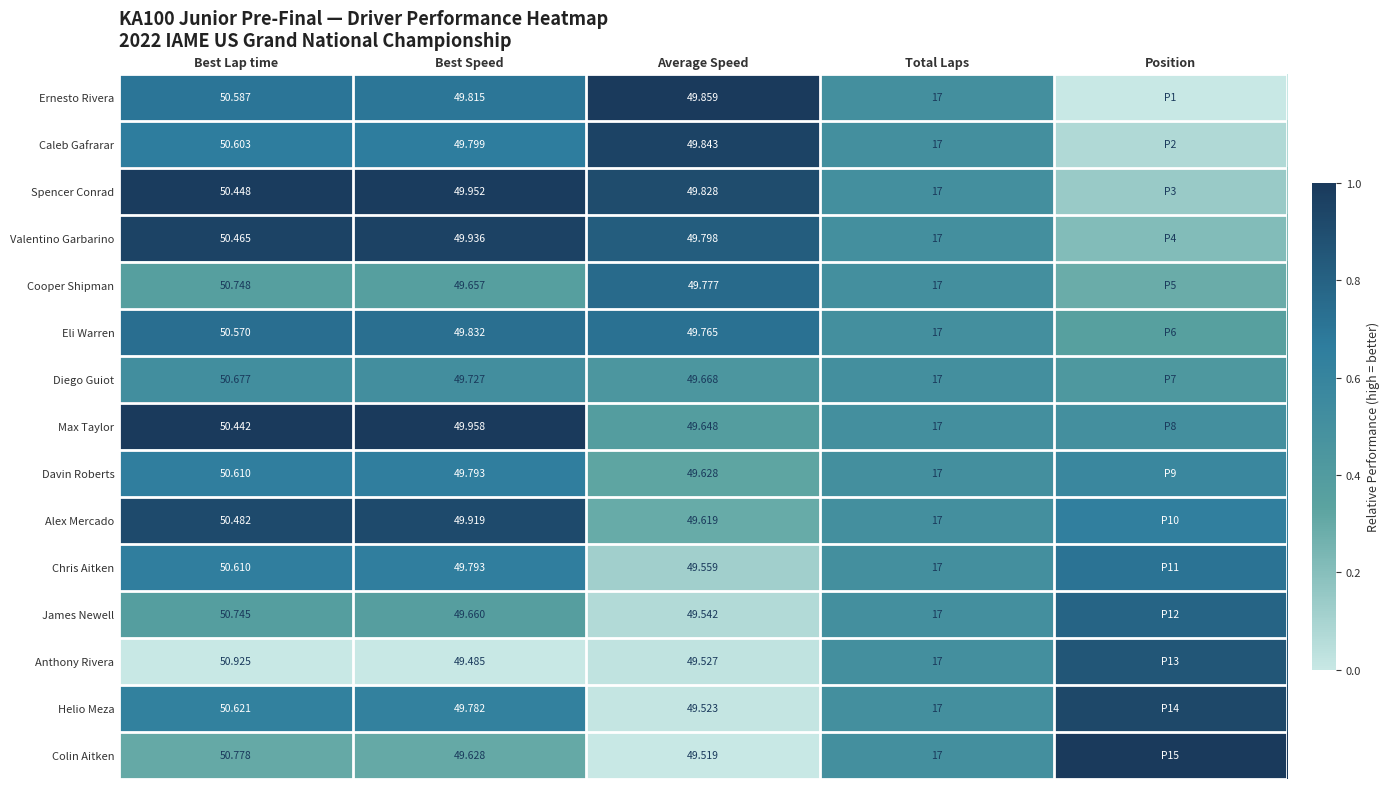

At which category is the sum across all series the highest?

Best Lap time